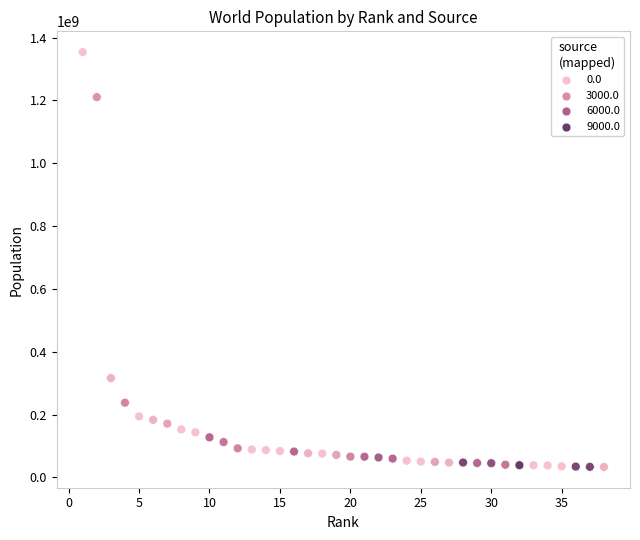

What is the range of X values (max minus min)?

37